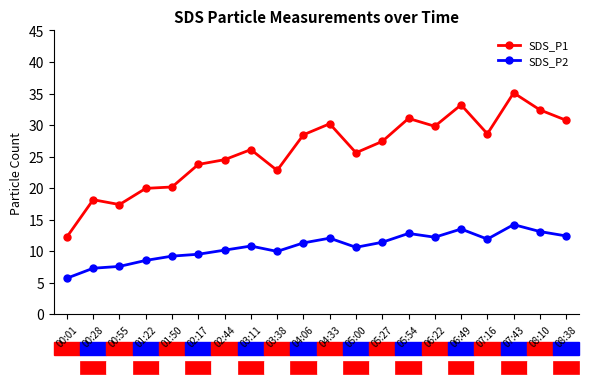

What is the maximum value shown in the chart?

35.1